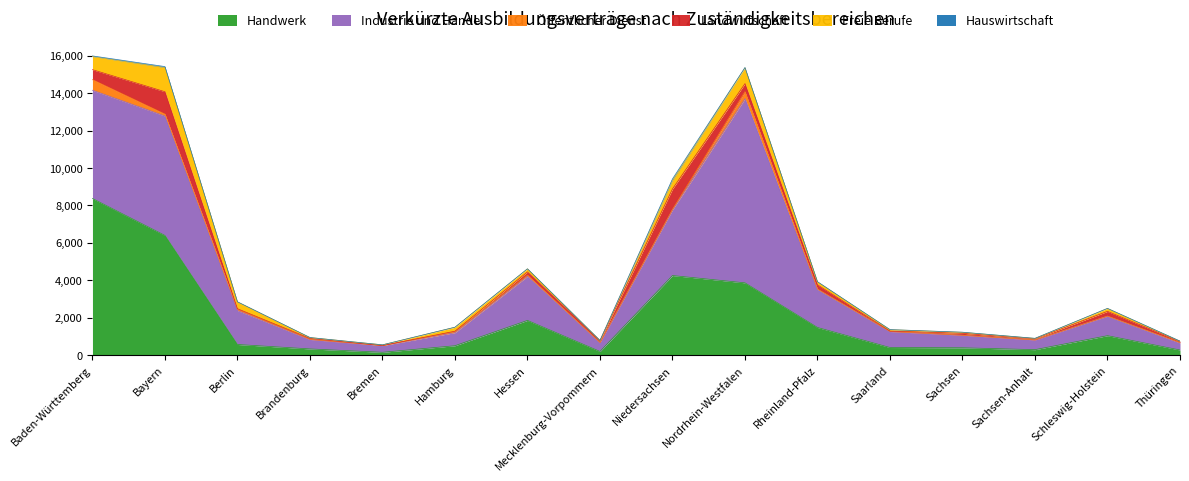

How many distinct data groups are displayed?

6